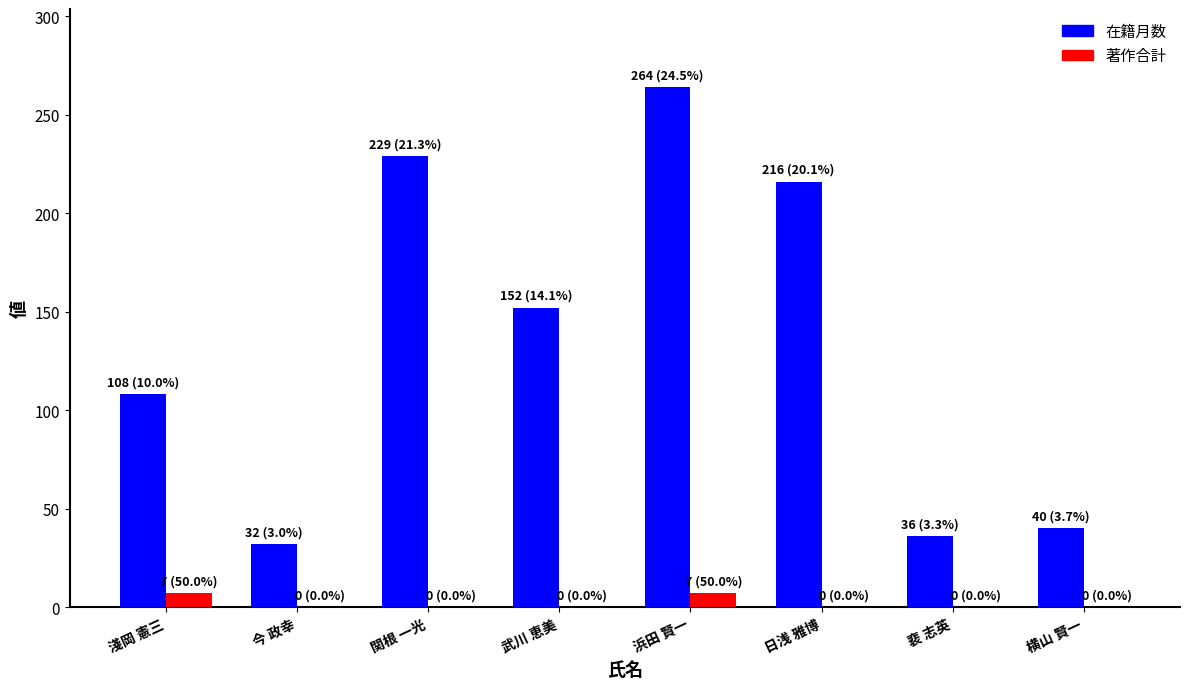

Between 浜田 賢一 and 横山 賢一, which series saw the biggest shift?

在籍月数